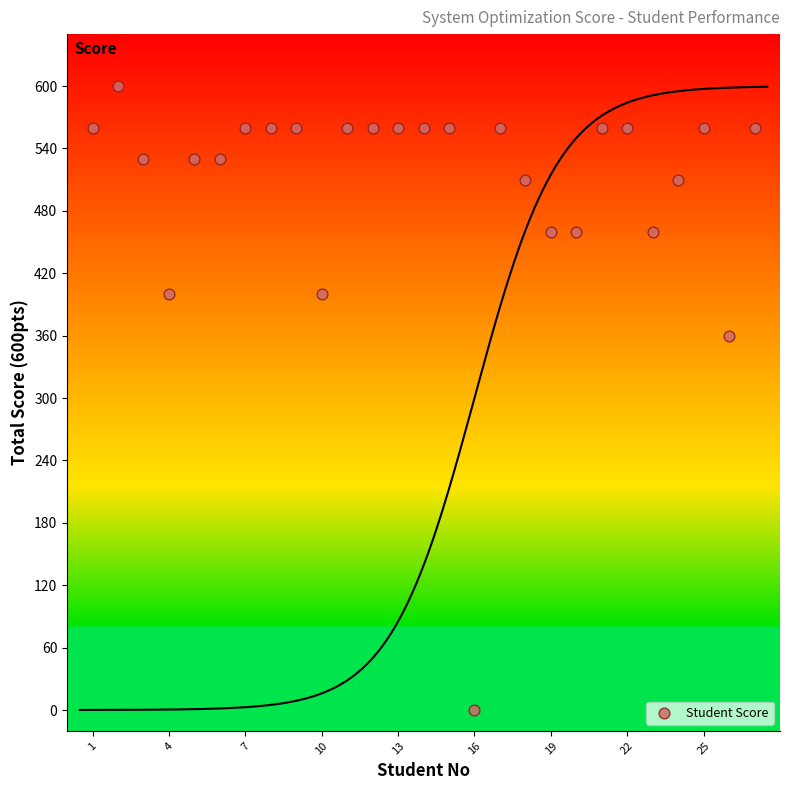

What is the range of X values (max minus min)?

26